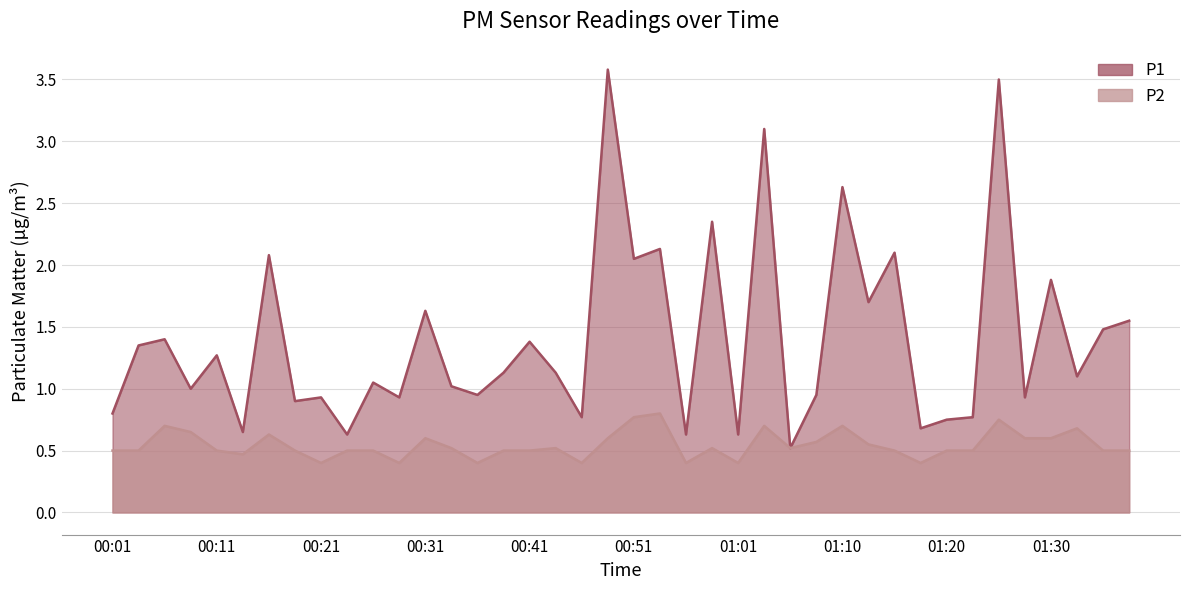

Which series changed the most between 00:01 and 00:51?

P1